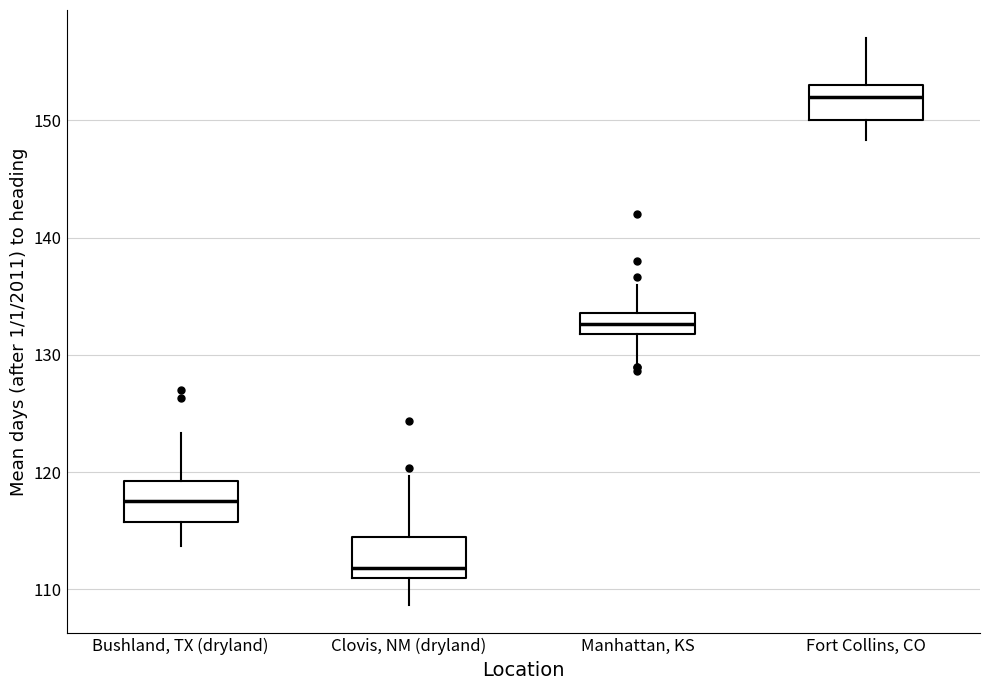

Reading left to right, transcribe this box plot: for each box, give where its median line is, the range the box spans, and where its two whiskers end, as read against the y-axis. The values are not printed on the chart, so give them approximately, as read against the axis.

Bushland, TX (dryland): median 118, box 116 to 119, whiskers 114 to 123
Clovis, NM (dryland): median 112, box 111 to 115, whiskers 109 to 120
Manhattan, KS: median 133, box 132 to 134, whiskers 129 to 136
Fort Collins, CO: median 152, box 150 to 153, whiskers 148 to 157